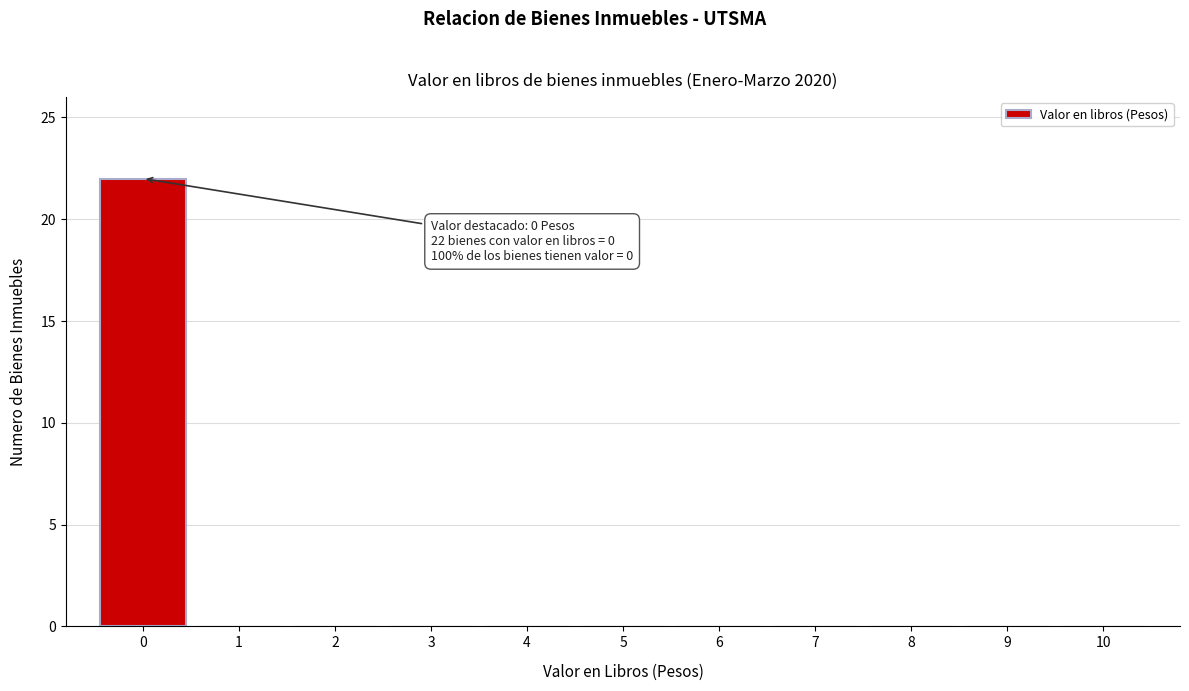

Reading left to right, transcribe all the data shown in this chart.

0=22	1=0	2=0	3=0	4=0	5=0	6=0	7=0	8=0	9=0	10=0